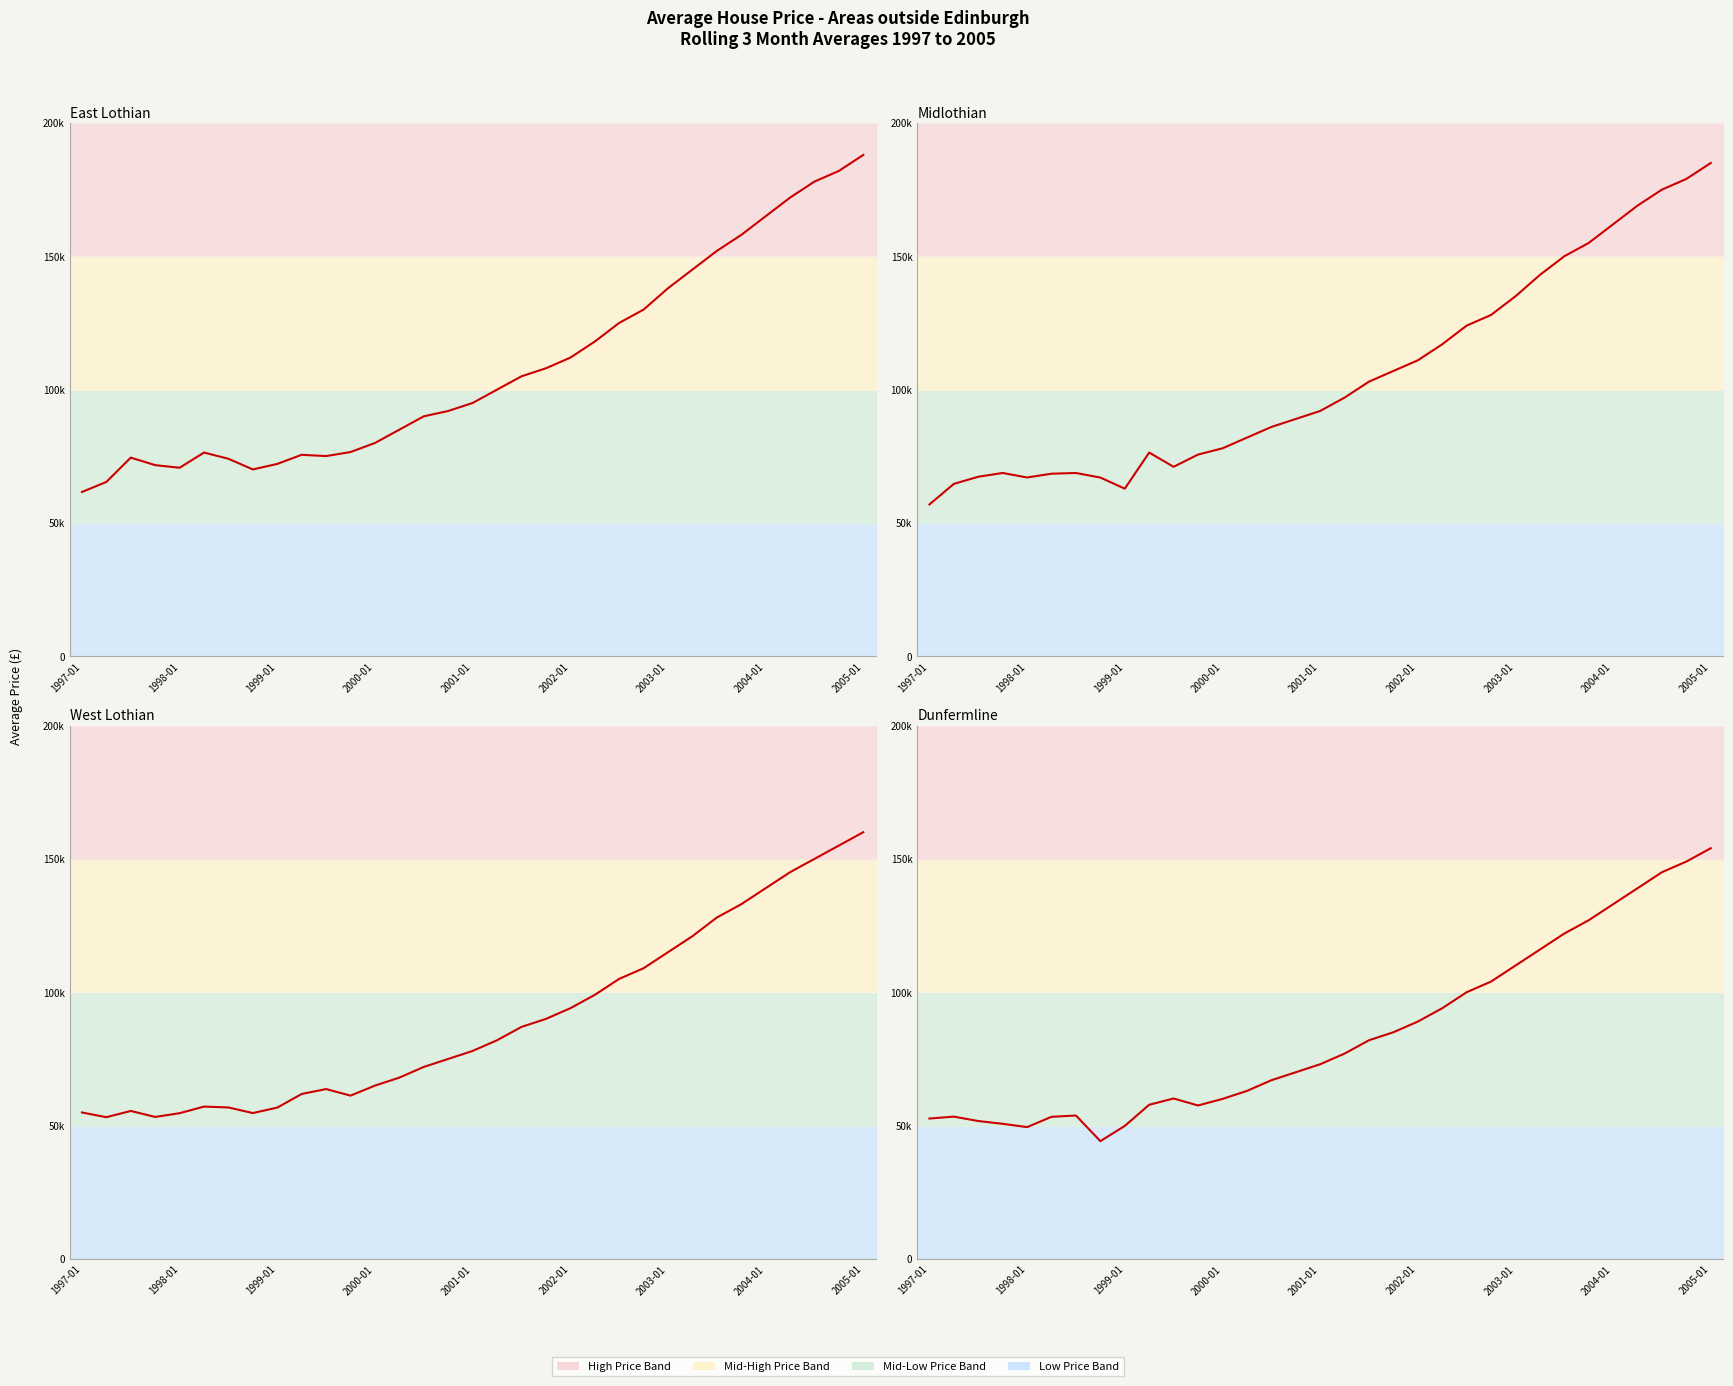

Does the chart display data point markers on the line(s)?

No